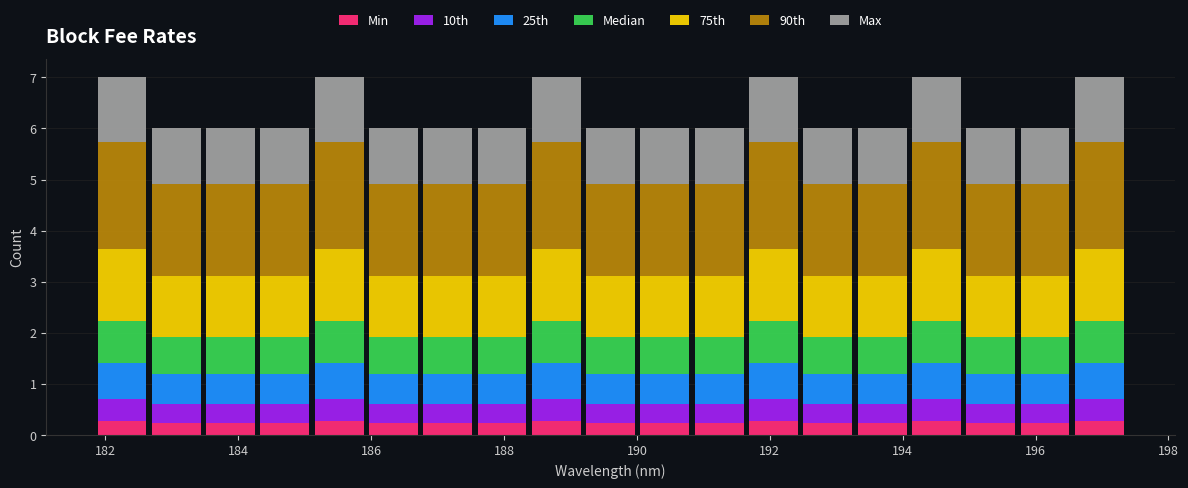

Reading left to right, list every stacked bar in this chart as the range it spans on the x-axis followed by its total height. Neither the bar edges nor the heights are printed on the chart, so give them approximately, as read against the axes.

181.8 to 182.6: 7
182.6 to 183.4: 6
183.4 to 184.2: 6
184.2 to 185.2: 6
185.2 to 186.0: 7
186.0 to 186.8: 6
186.8 to 187.6: 6
187.6 to 188.4: 6
188.4 to 189.2: 7
189.2 to 190.0: 6
190.0 to 190.8: 6
190.8 to 191.6: 6
191.6 to 192.4: 7
192.4 to 193.2: 6
193.2 to 194.0: 6
194.0 to 195.0: 7
195.0 to 195.8: 6
195.8 to 196.6: 6
196.6 to 197.4: 7